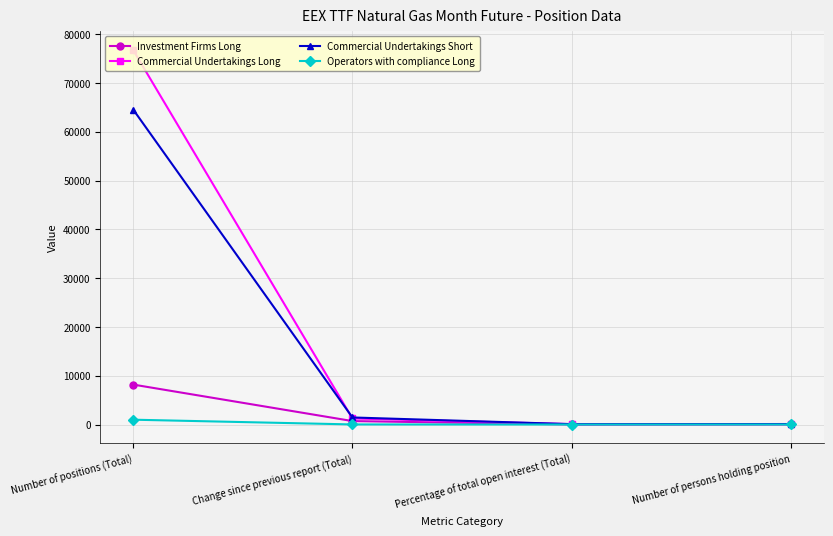

Which series has the largest range (max minus min)?

Commercial Undertakings Long